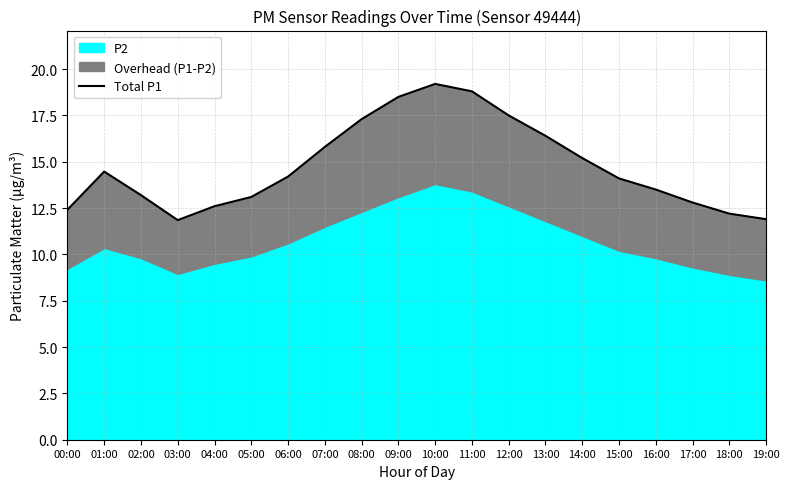

At which category does the chart reach its peak across all series?

10:00